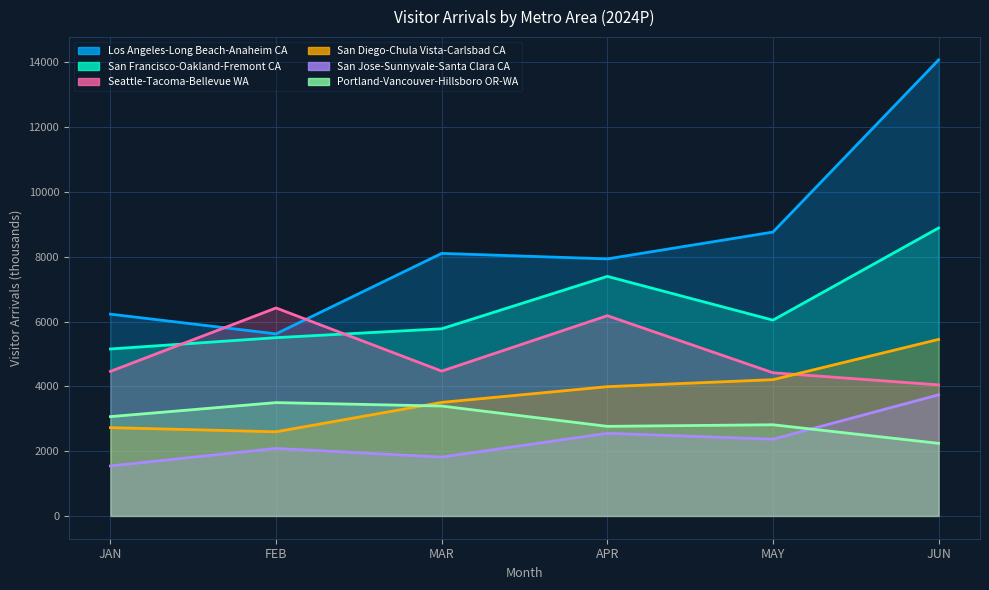

At which label is Seattle-Tacoma-Bellevue WA closest to 5231?

MAR